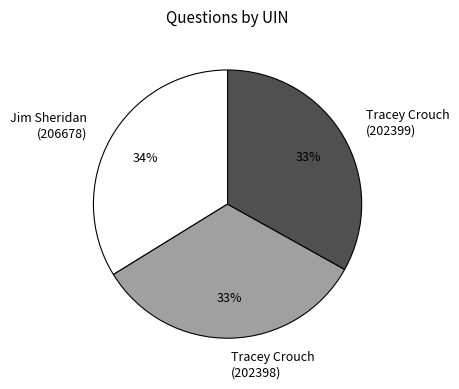

Count the number of slices in the pie.

3